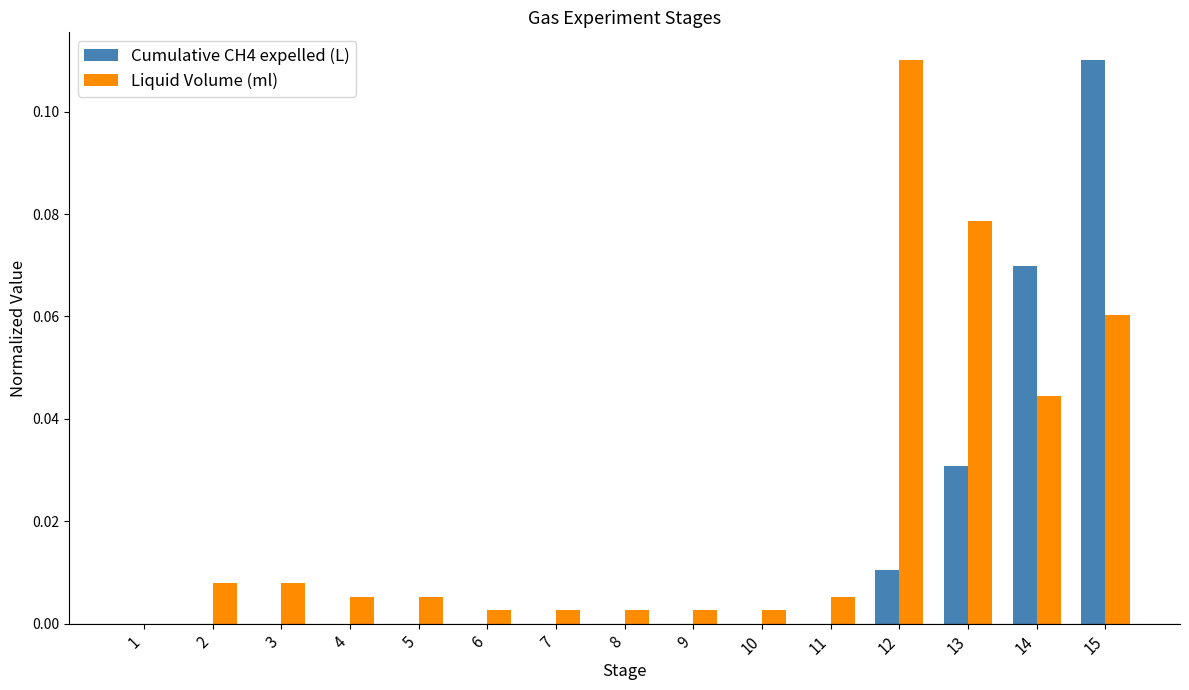

Where is Liquid Volume (ml) nearest to the value 0?

1